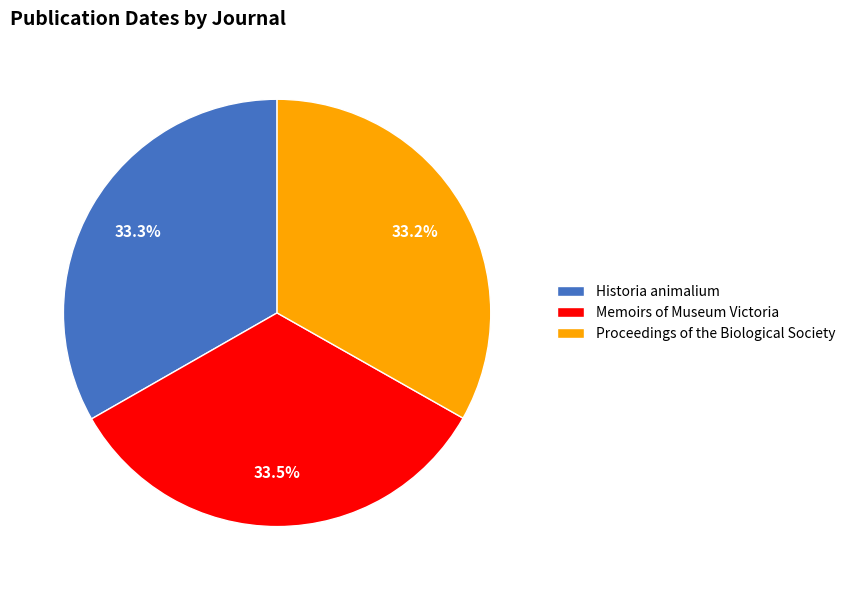

How much of the chart is everything except Memoirs of Museum Victoria?

66.5%